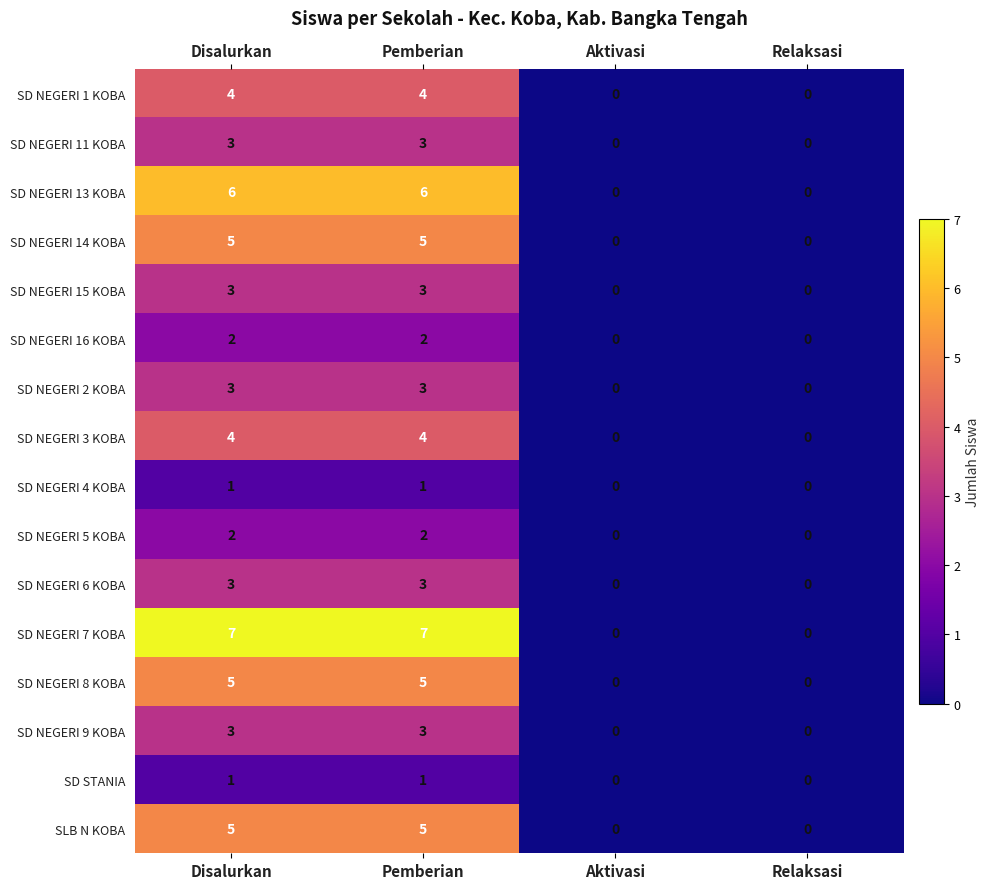

What is the spread (max minus min) of values at Disalurkan?

6